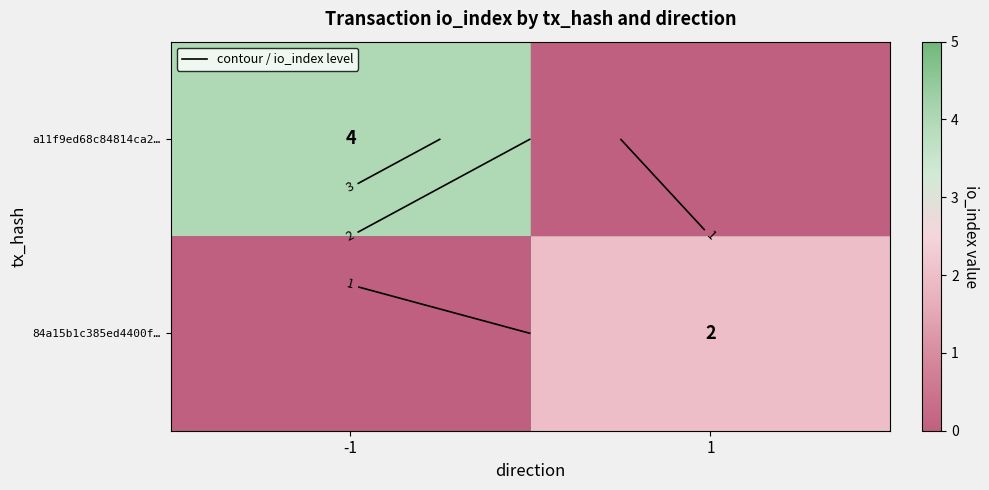

List the series in order of their overall mean, lowest first.

84a15b1c385ed4400f…, a11f9ed68c84814ca2…